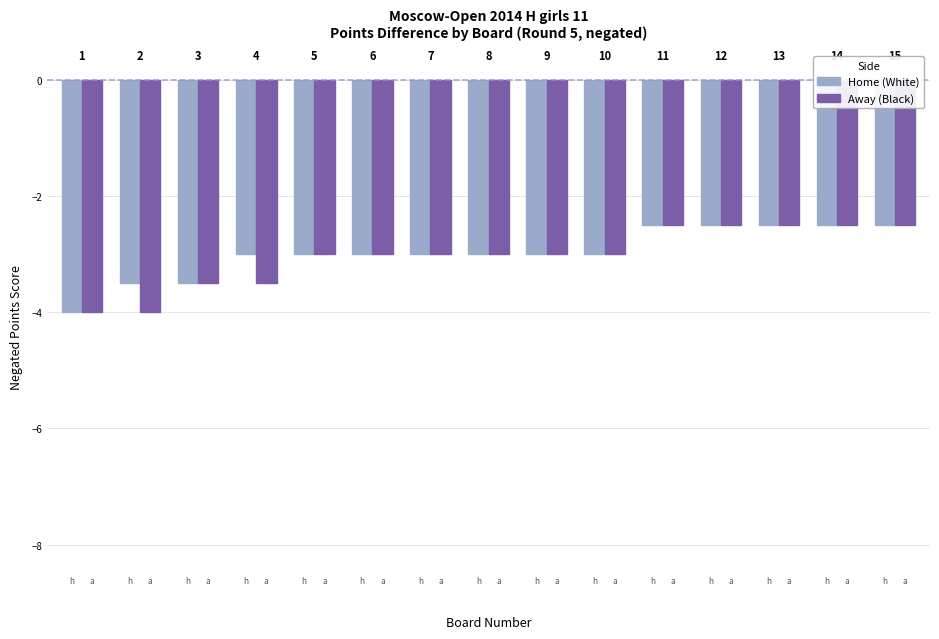

What is the value of the Home (White) bar at the 7th from the left?

-3.0